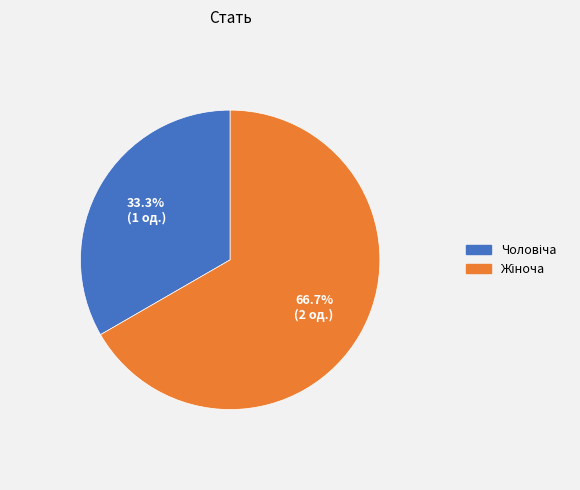

Does any single category account for the majority?

Yes